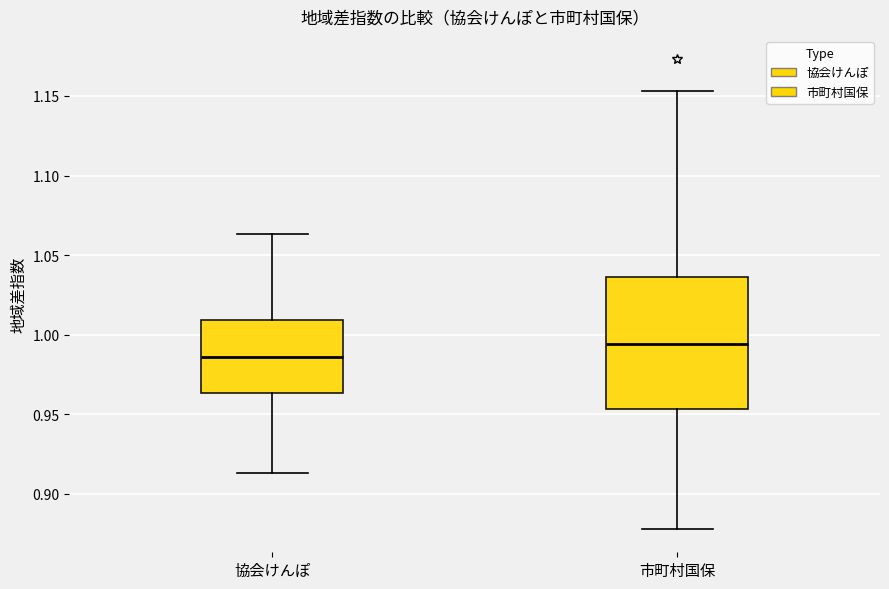

Which box has the lowest median line?

協会けんぽ